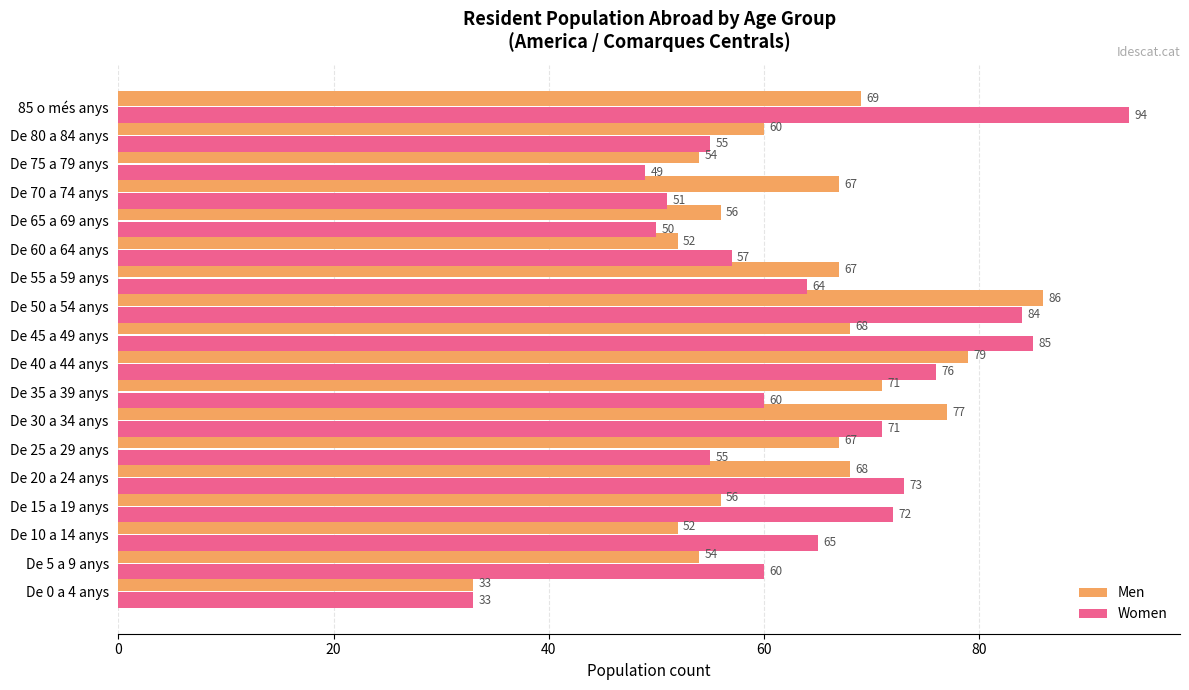

List the series in order of their peak value, lowest first.

Men, Women